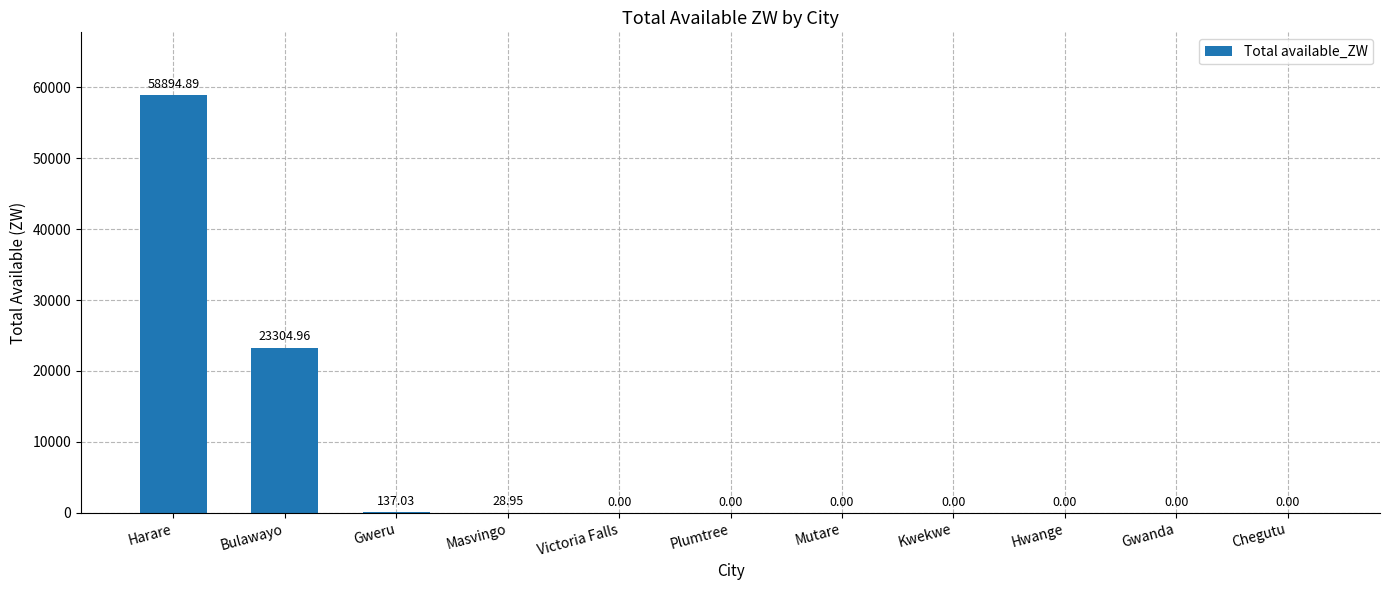

Which label corresponds to the largest value in the chart?

Harare